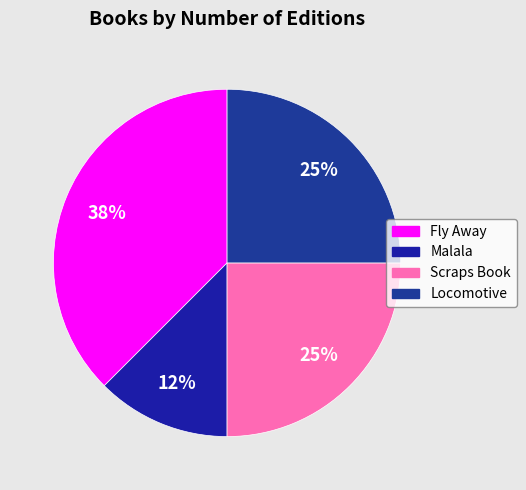

What percentage do Locomotive and Fly Away together represent?

62.5%